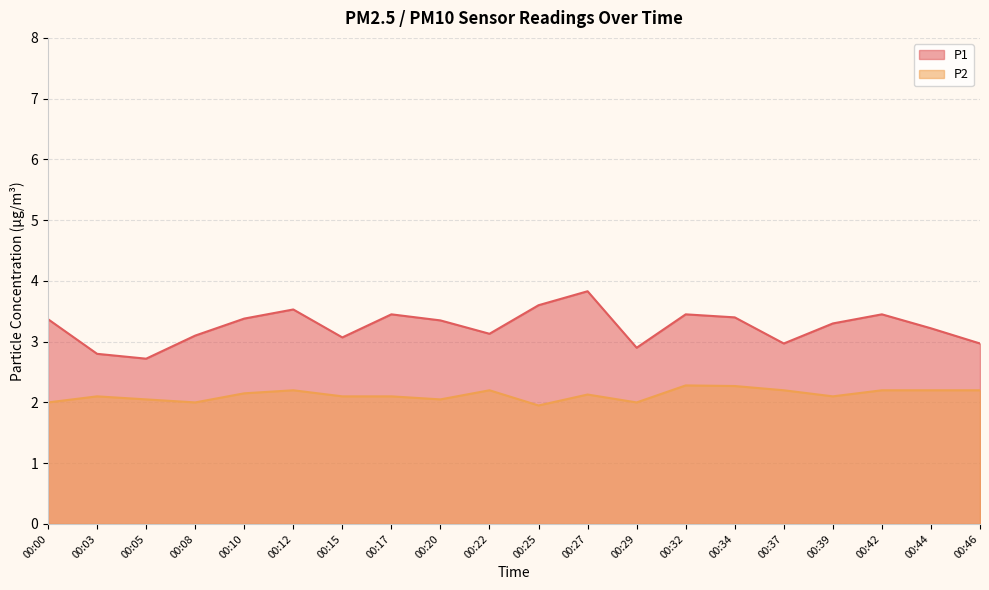

Rank the series at 00:10 from lowest to highest value.

P2, P1